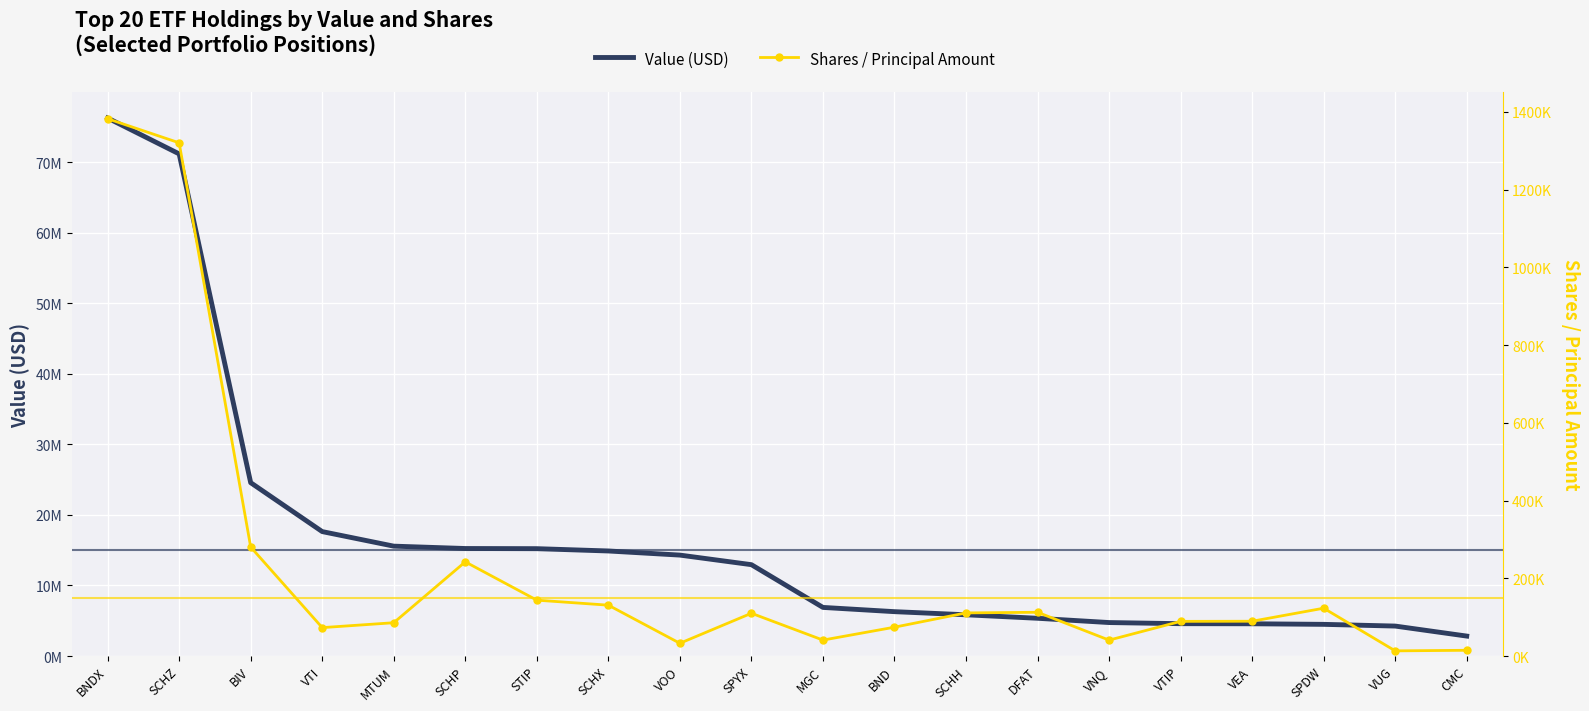

Which series has the largest total across all categories?

Value (USD)